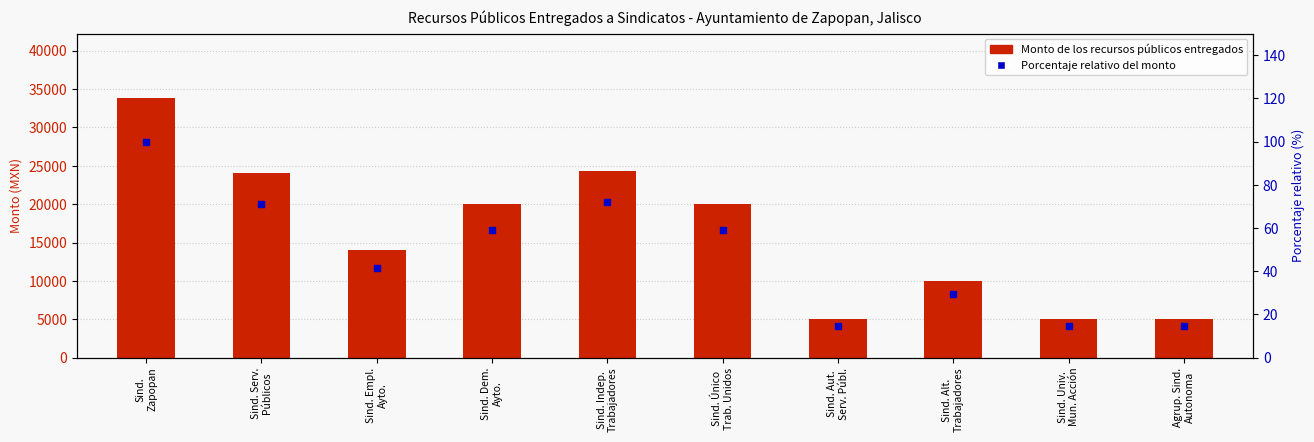

Which series has the widest spread of Y values?

Monto de los recursos públicos entregados